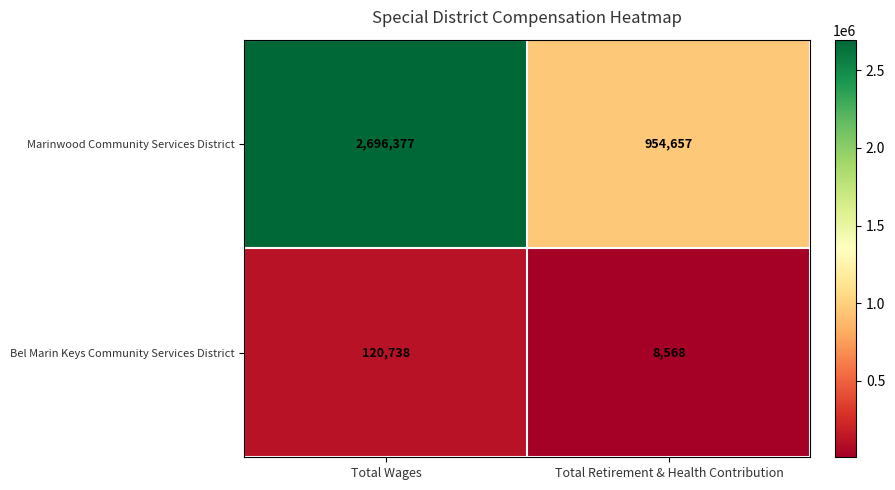

Which series has the largest range (max minus min)?

Marinwood Community Services District